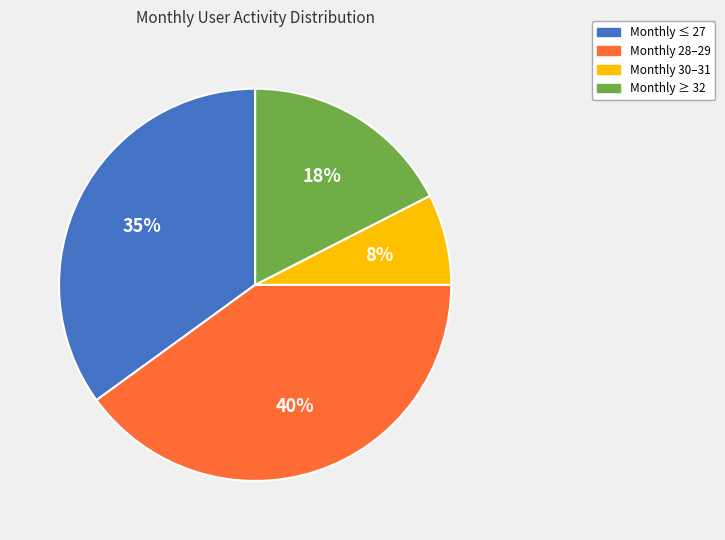

Does any single category account for the majority?

No